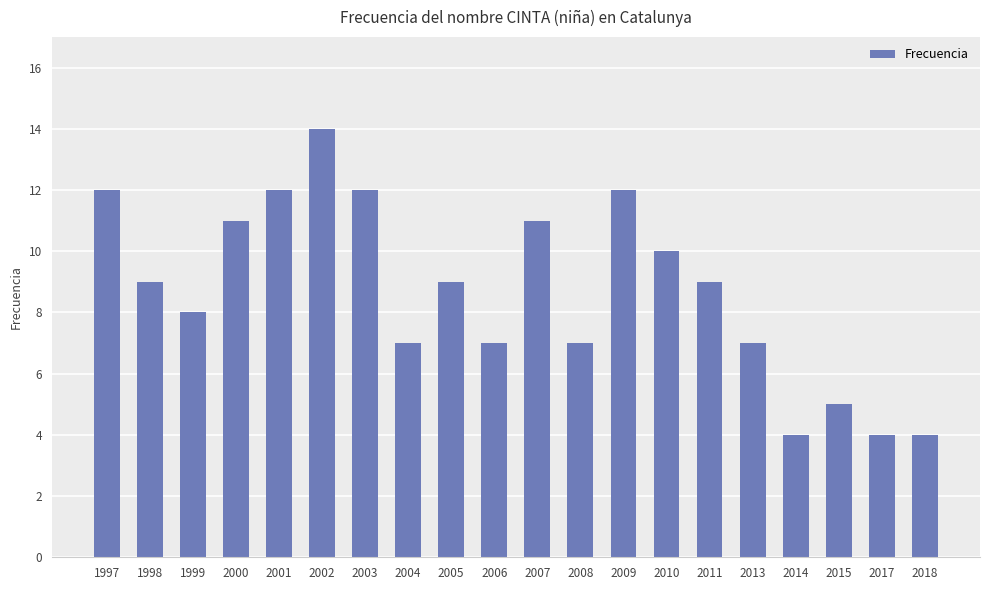

What is the value of the 1st bar from the left?

12